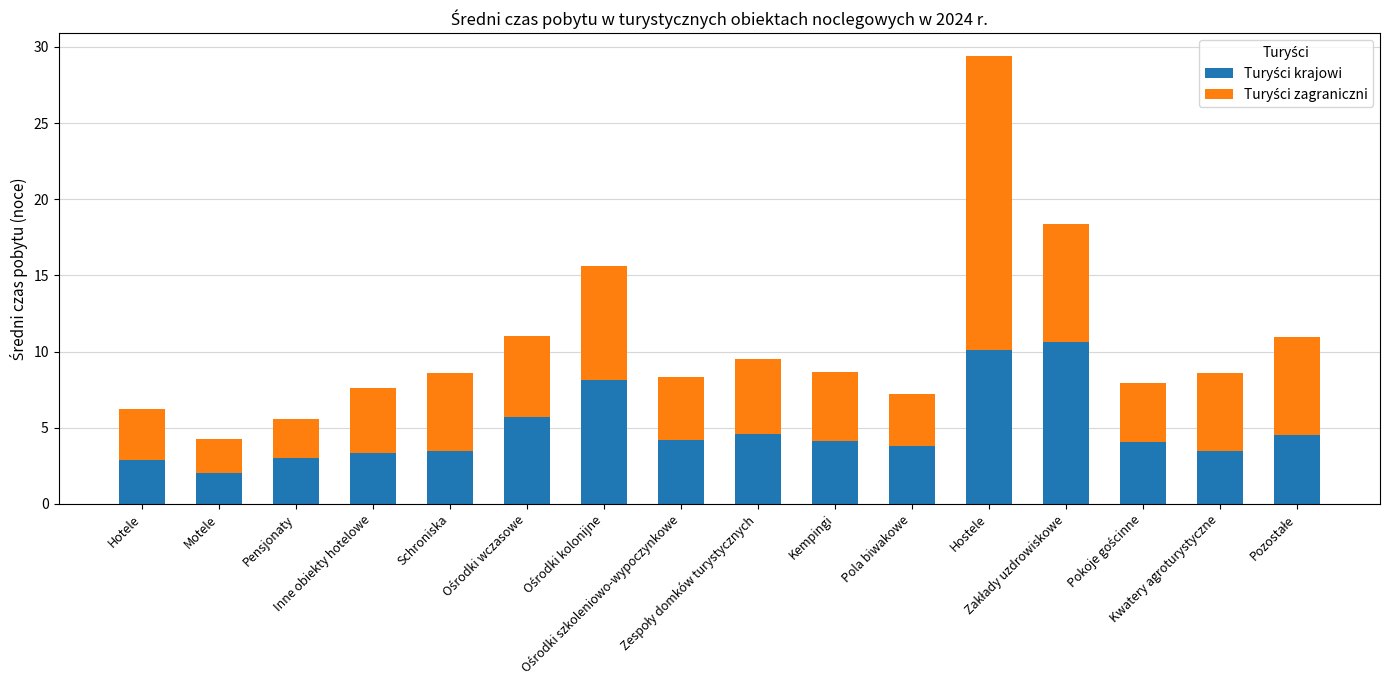

What position from the right is Schroniska?

12